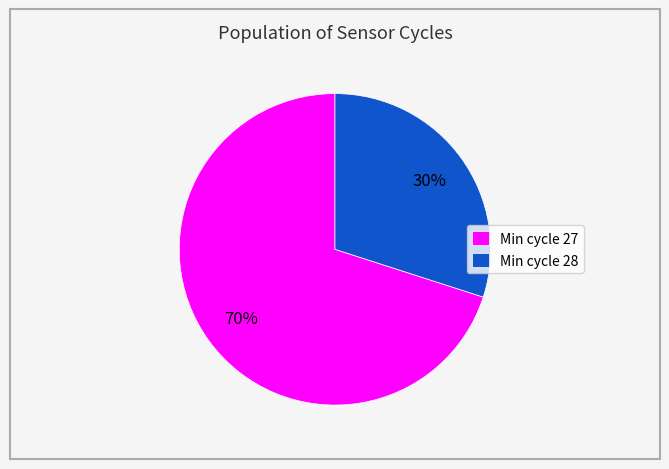

To the nearest percent, what percentage of the pie is Min cycle 27?

70%